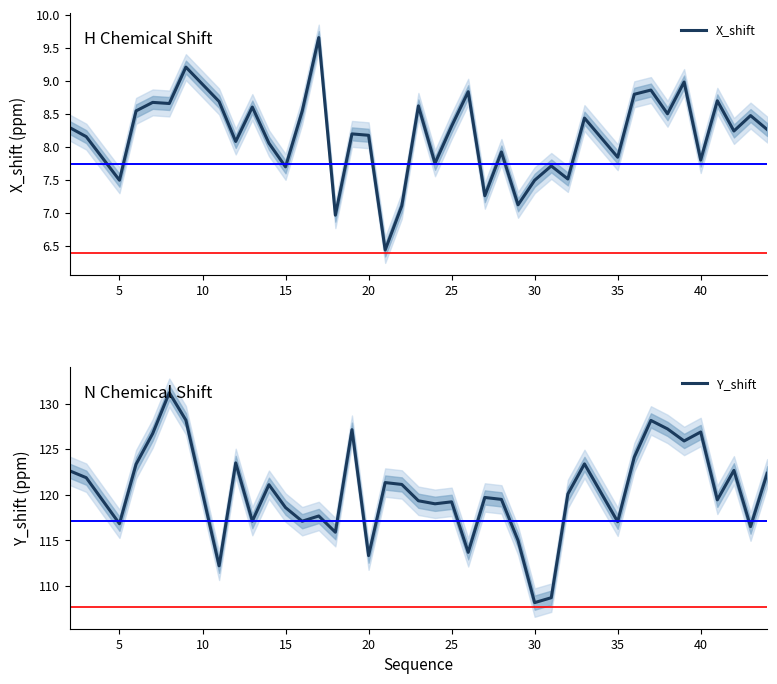

List the series in order of their overall mean, highest first.

Y_shift, X_shift